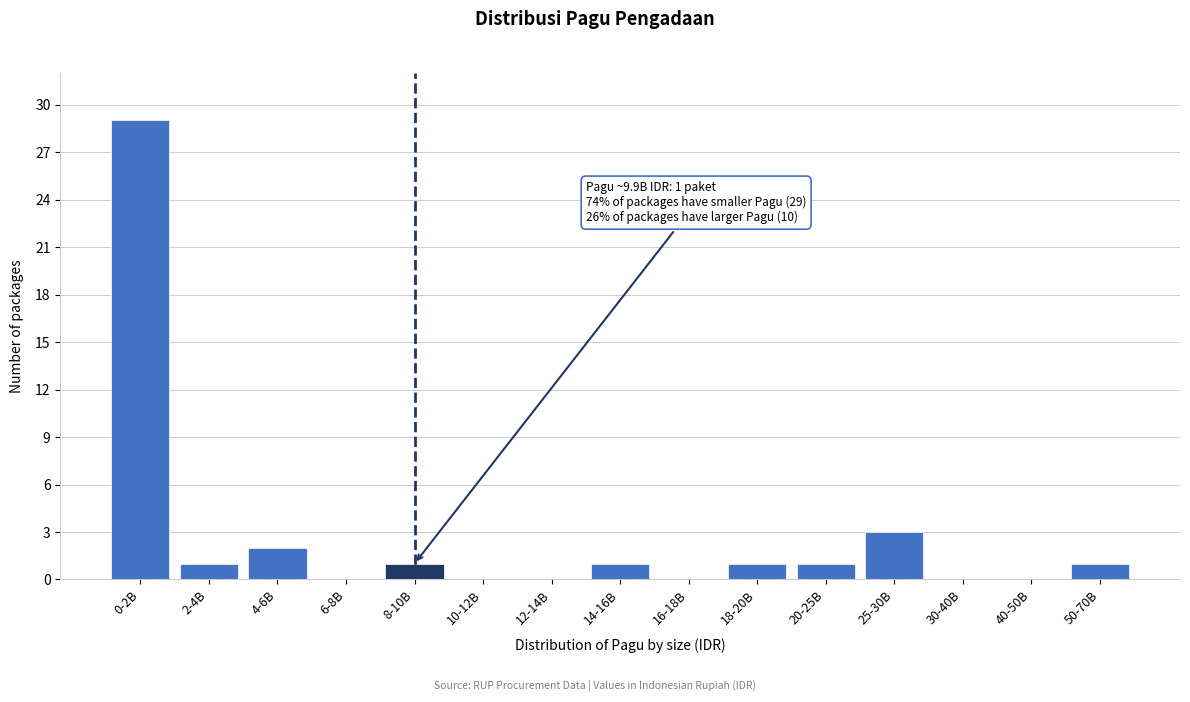

Reading right to left, list all the values displayed in this chart.

50-70B=1	40-50B=0	30-40B=0	25-30B=3	20-25B=1	18-20B=1	16-18B=0	14-16B=1	12-14B=0	10-12B=0	8-10B=1	6-8B=0	4-6B=2	2-4B=1	0-2B=29